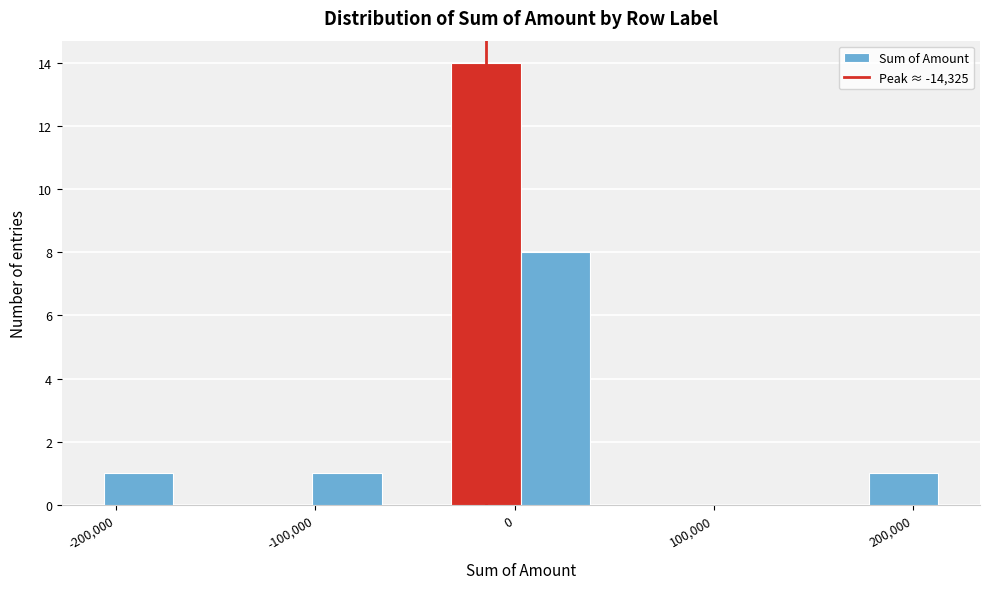

Around what value on the x-axis is the tallest bar? Give the approximate position of its centre, as read against the axis.

-10000